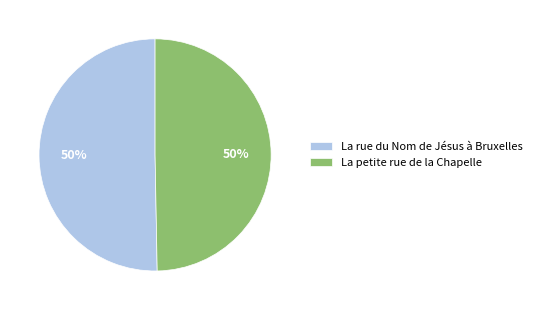

Combined, do La rue du Nom de Jésus à Bruxelles and La petite rue de la Chapelle account for over 50%?

Yes